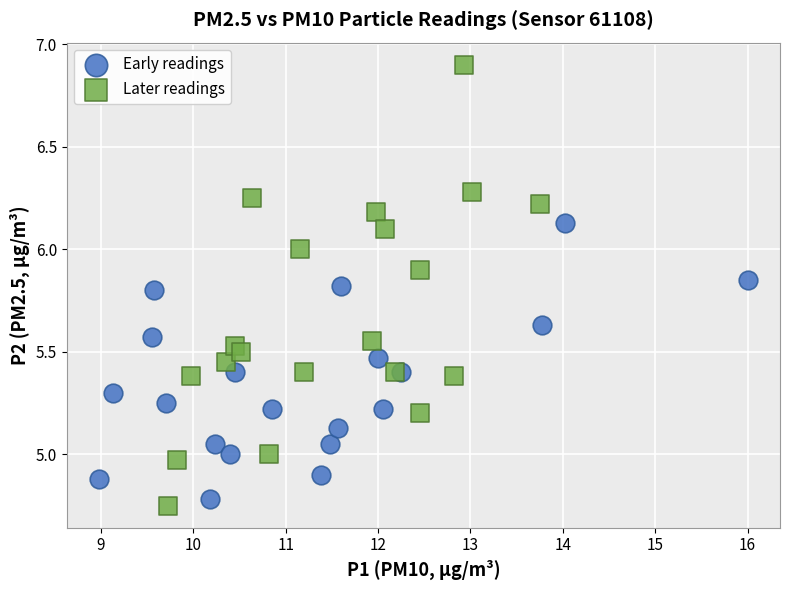

Which series has the widest spread of Y values?

Later readings